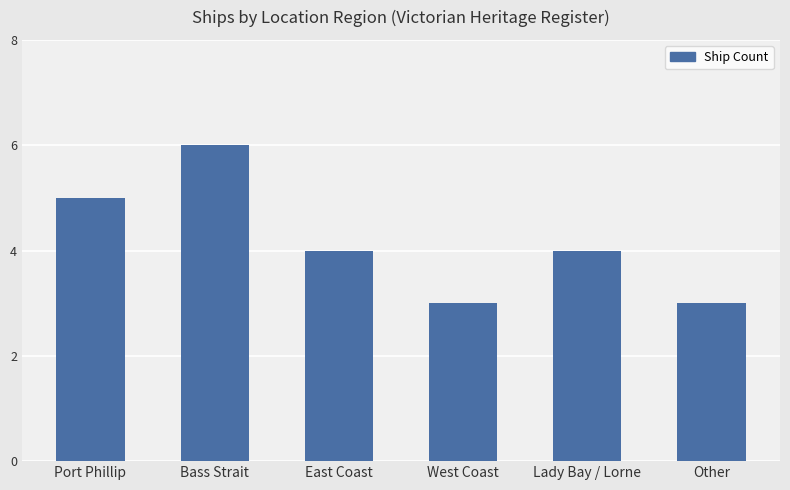

What is the sum of all values?

25